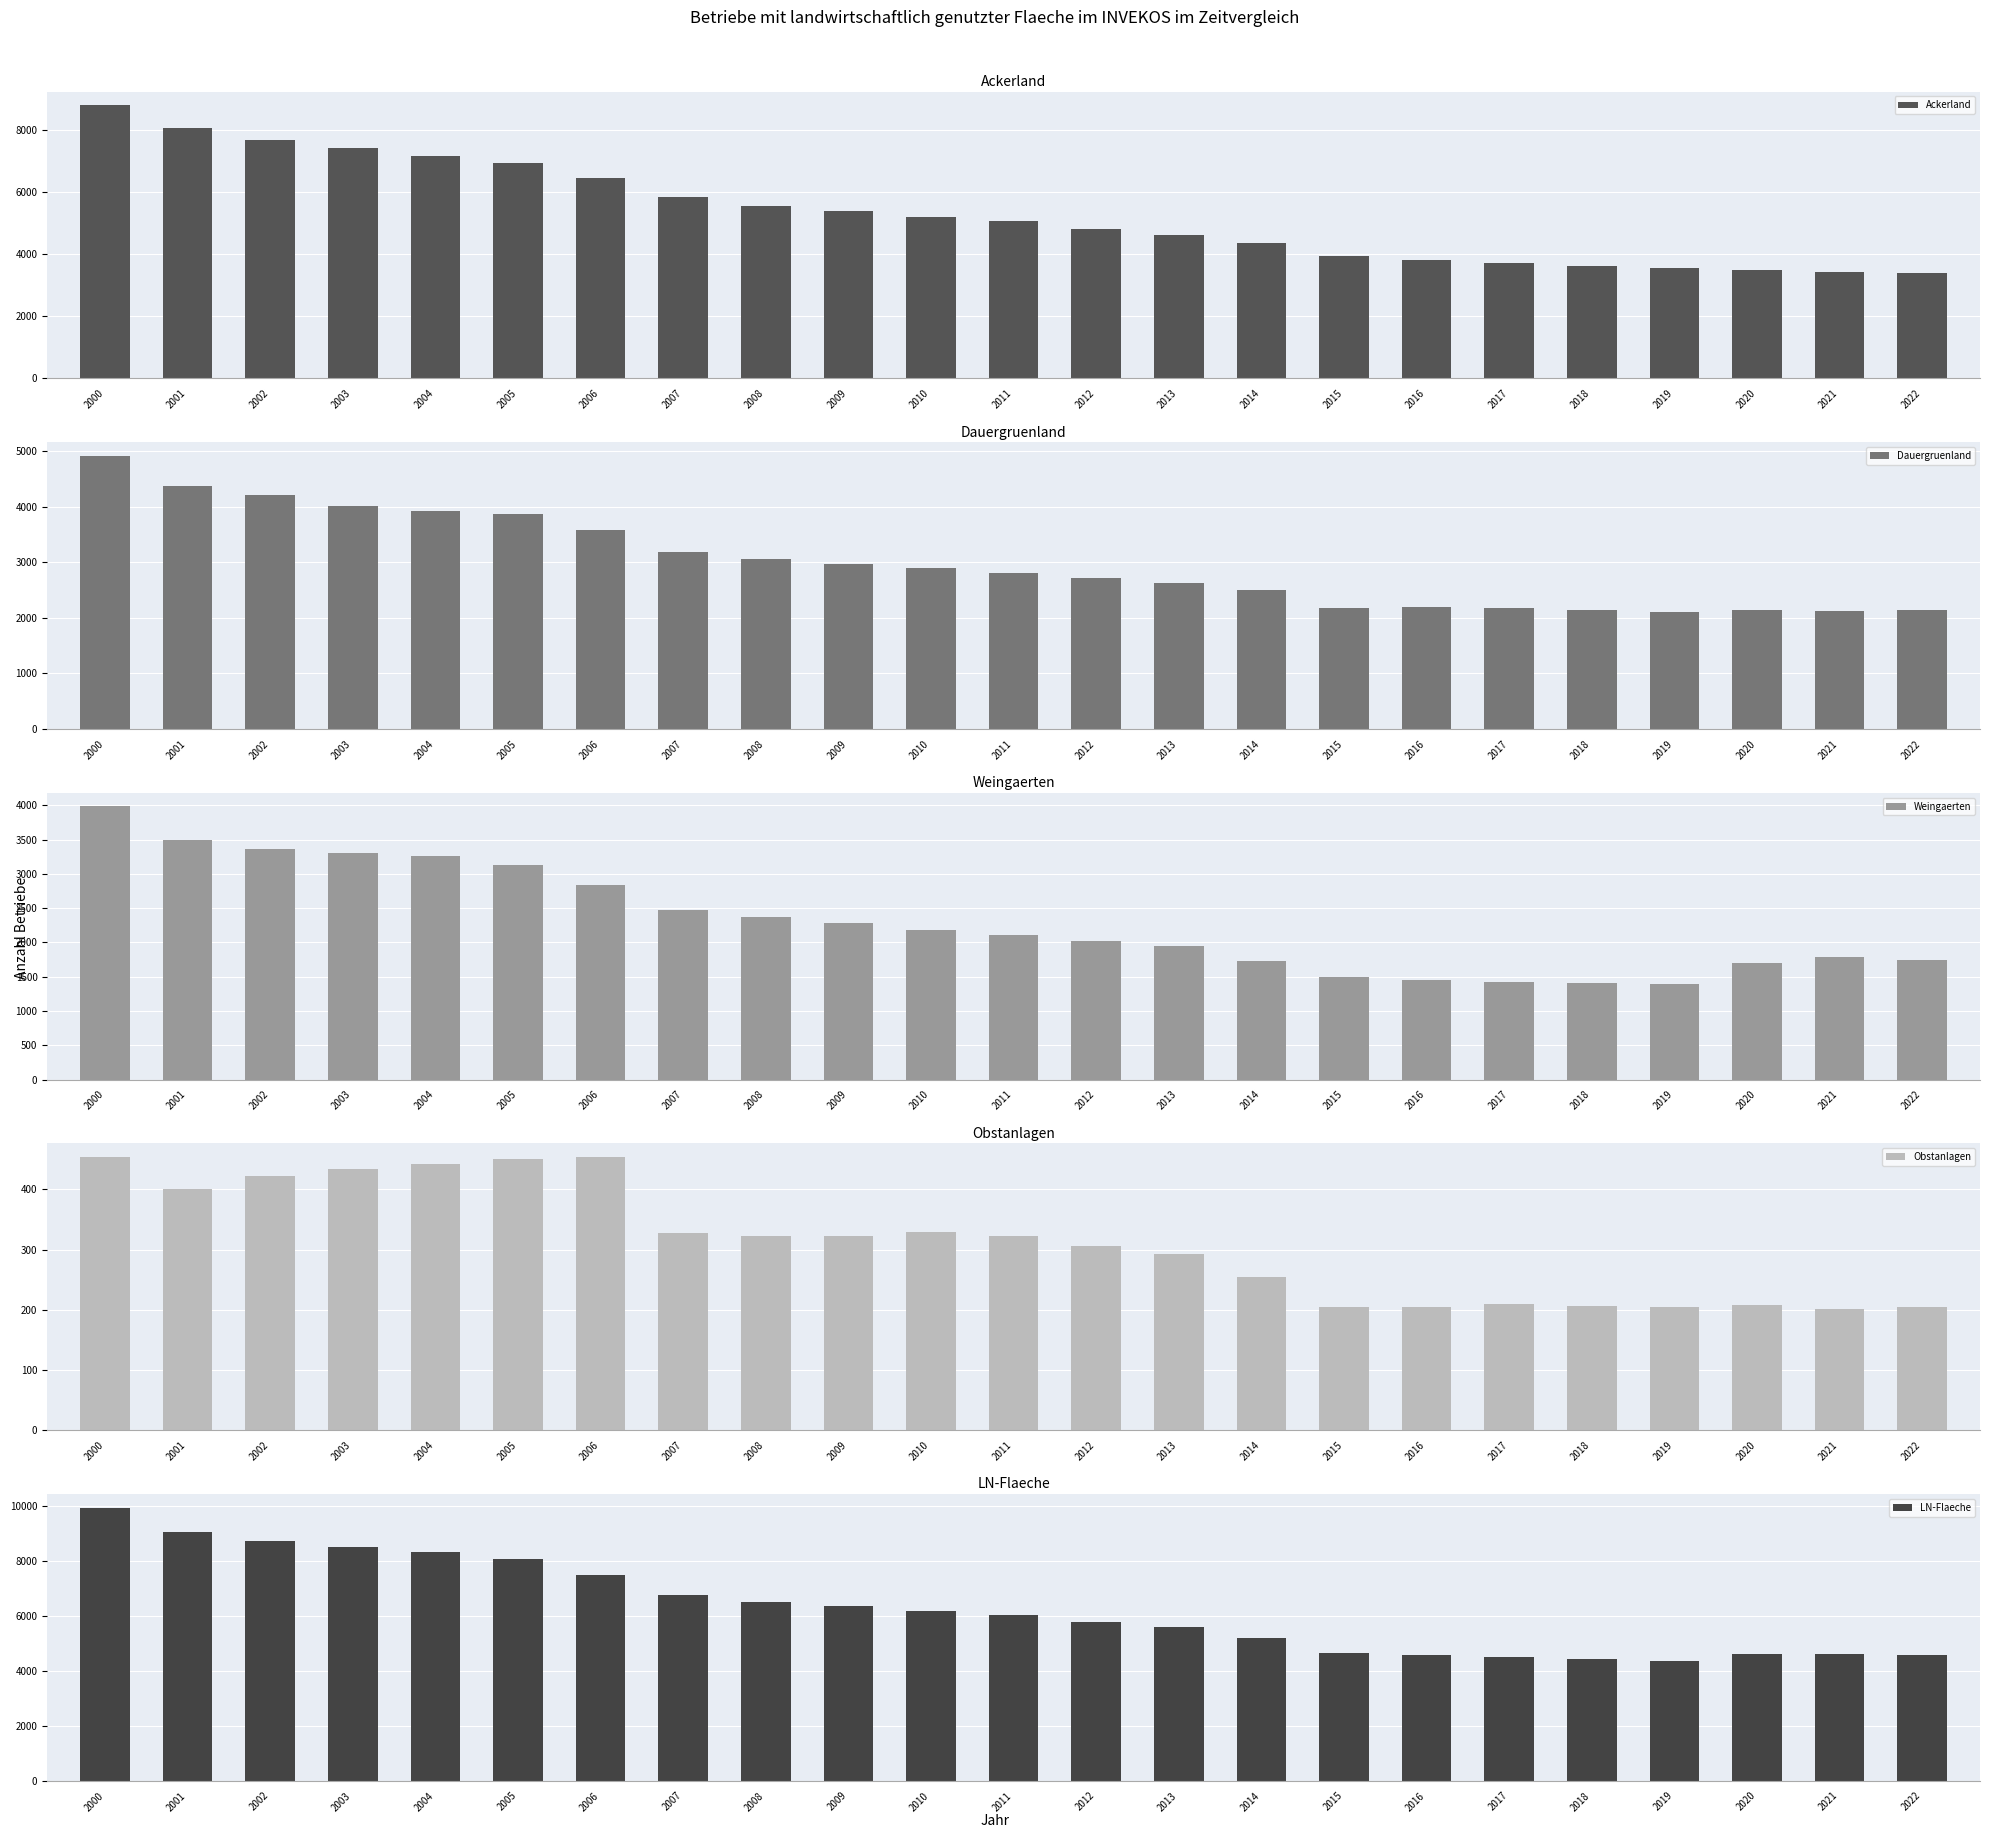

How many bars are there in each group?

5